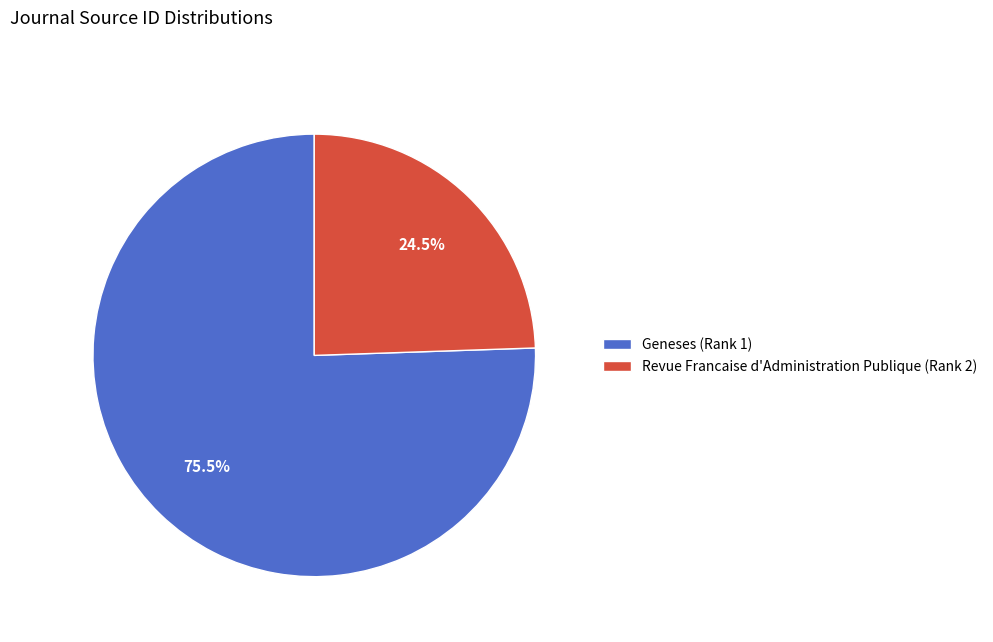

The Revue Francaise d'Administration Publique (Rank 2) slice represents 36% of the pie. True or false?

False